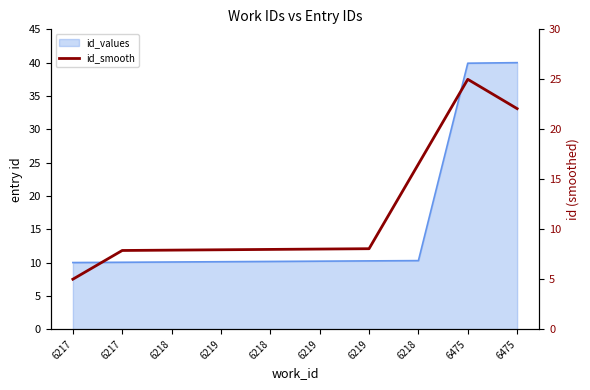

How many categories are shown in the chart?

10